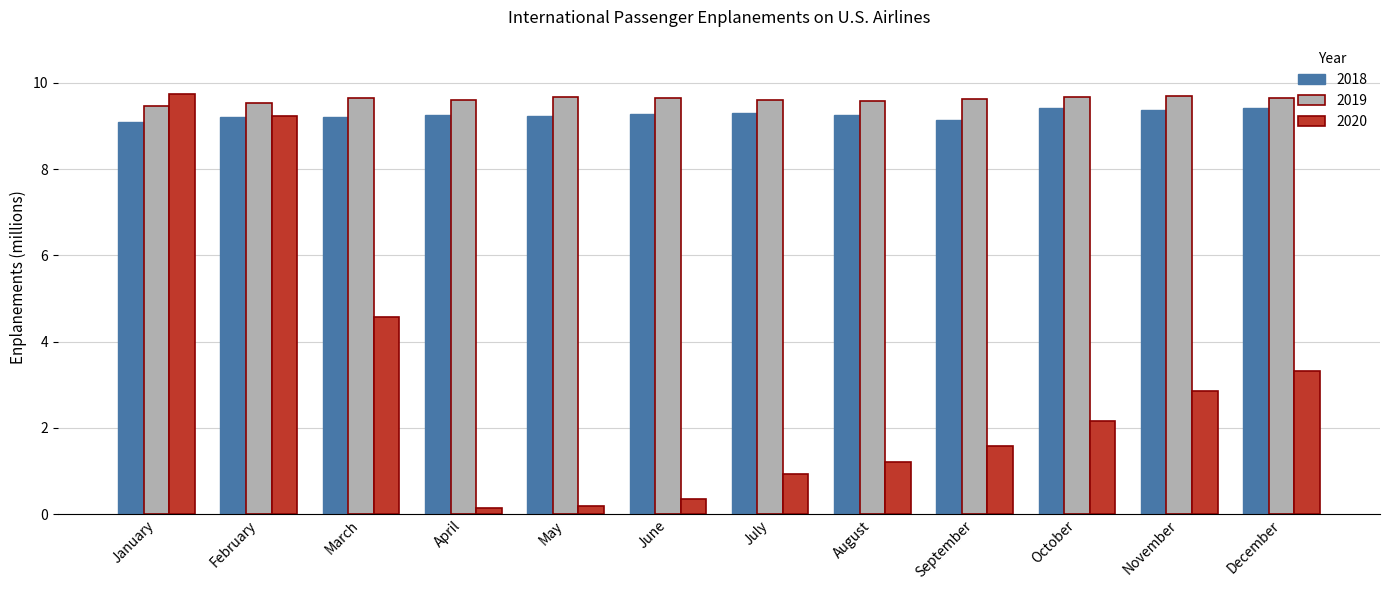

What is the value of the 2019 bar at the 12th from the left?

9.7